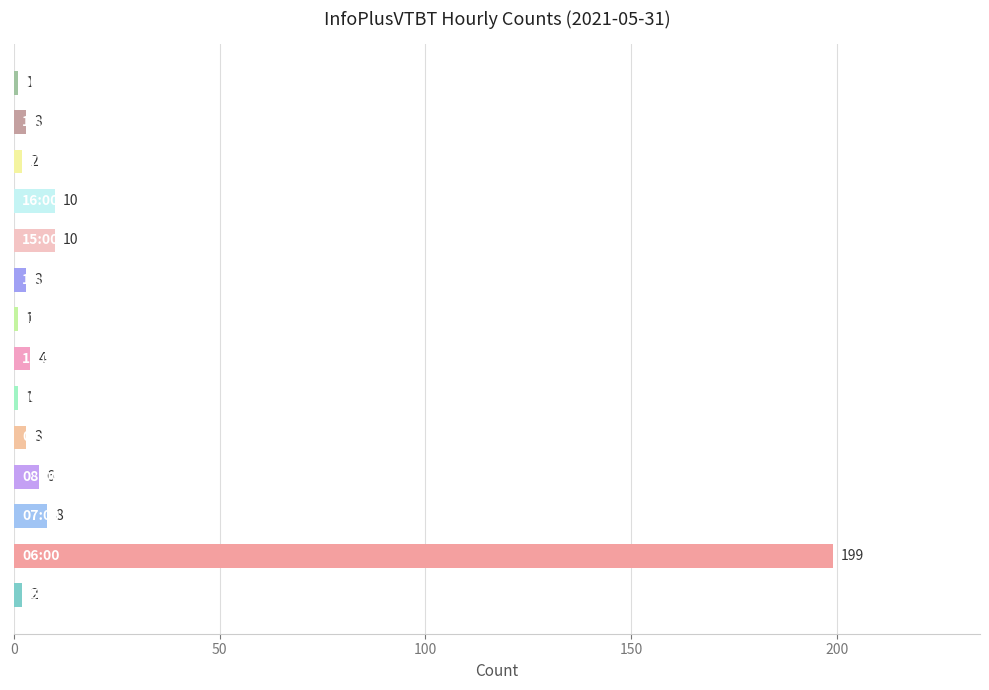

What is the greatest value displayed?

199